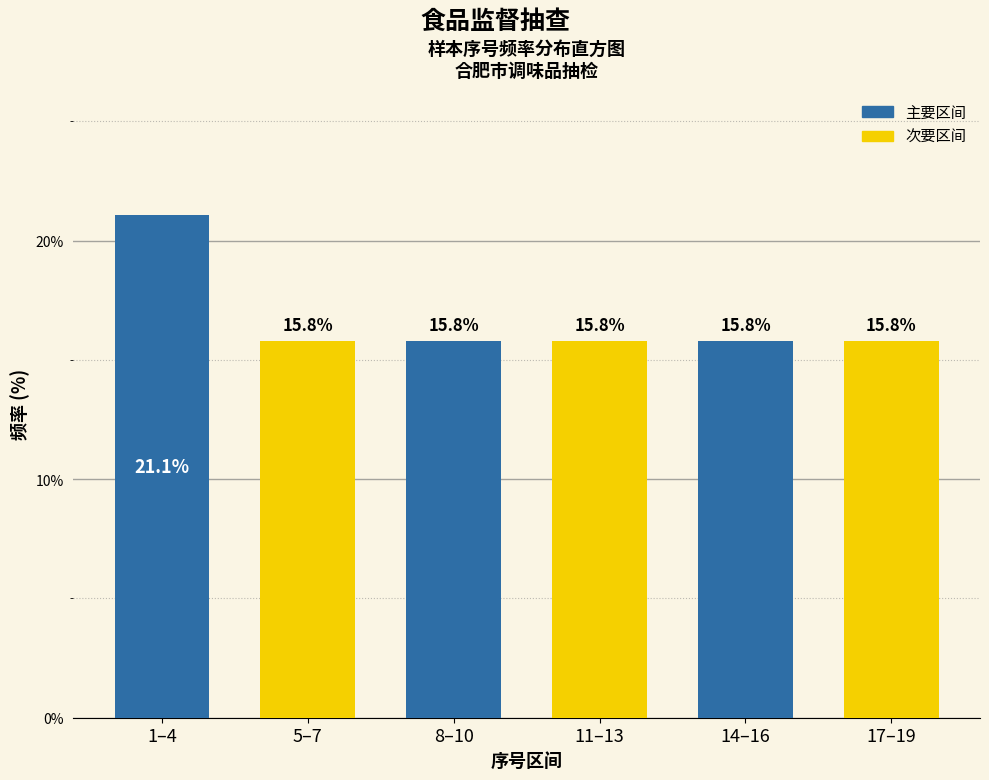

Reading left to right, list all the values displayed in this chart.

1–4=21.1	5–7=15.8	8–10=15.8	11–13=15.8	14–16=15.8	17–19=15.8